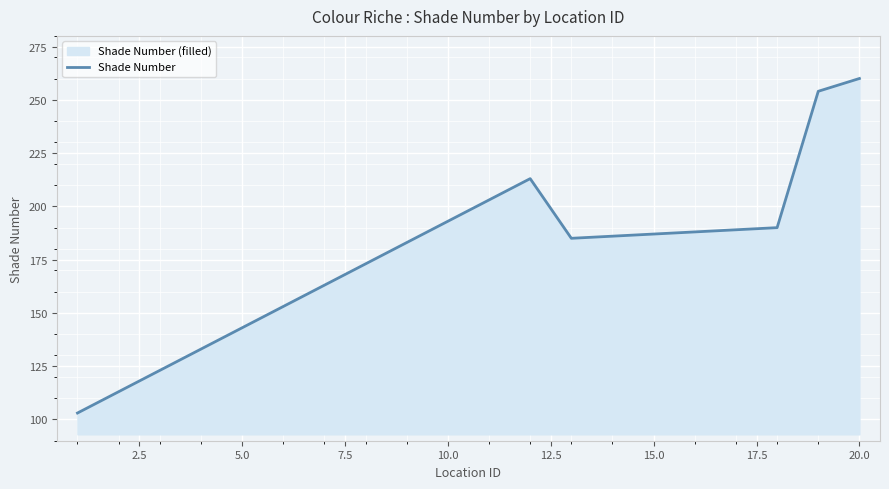

What is the difference between the maximum and minimum values?

157